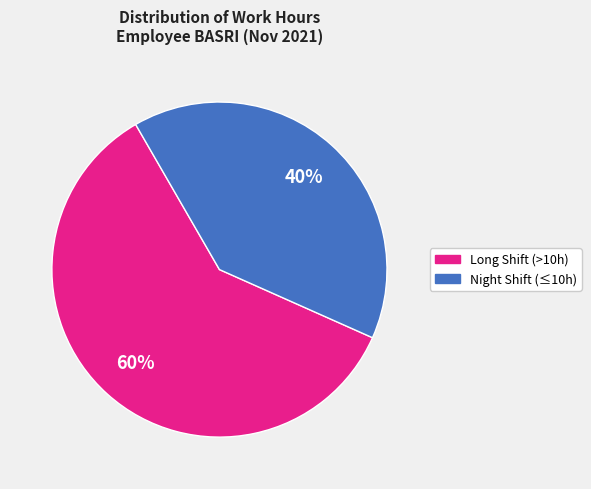

To the nearest percent, what is the difference between the largest and smallest slice percentages?

20%